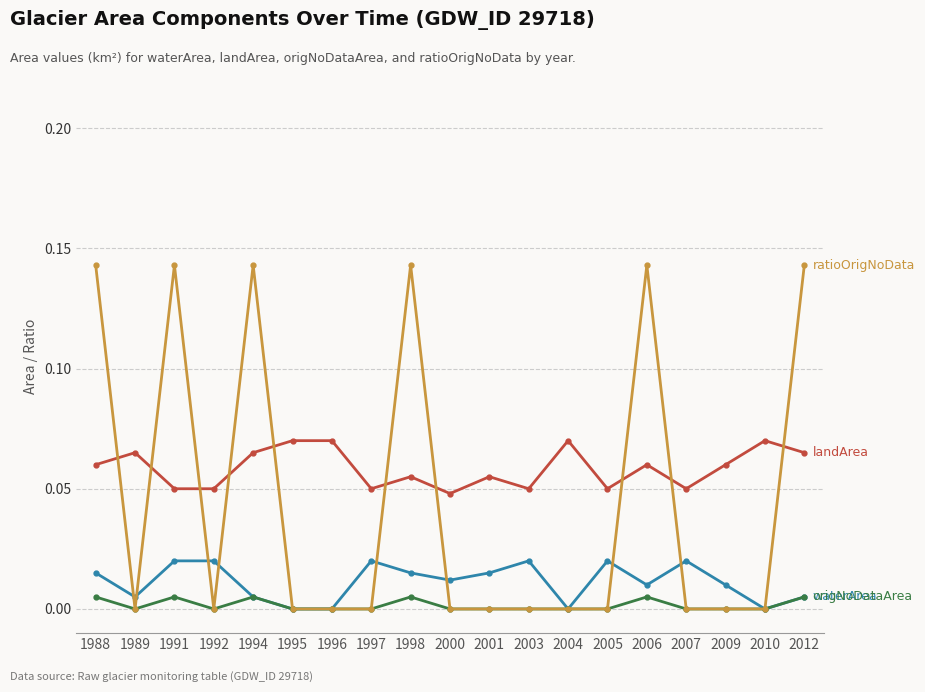

Reading left to right, list all the values displayed in this chart.

waterArea: 0.0	0.0	0.0	0.0	0.0	0.0	0.0	0.0	0.0	0.0	0.0	0.0	0.0	0.0	0.0	0.0	0.0	0.0	0.0
landArea: 0.1	0.1	0.1	0.1	0.1	0.1	0.1	0.1	0.1	0.0	0.1	0.1	0.1	0.1	0.1	0.1	0.1	0.1	0.1
origNoDataArea: 0.0	0.0	0.0	0.0	0.0	0.0	0.0	0.0	0.0	0.0	0.0	0.0	0.0	0.0	0.0	0.0	0.0	0.0	0.0
ratioOrigNoData: 0.1	0.0	0.1	0.0	0.1	0.0	0.0	0.0	0.1	0.0	0.0	0.0	0.0	0.0	0.1	0.0	0.0	0.0	0.1